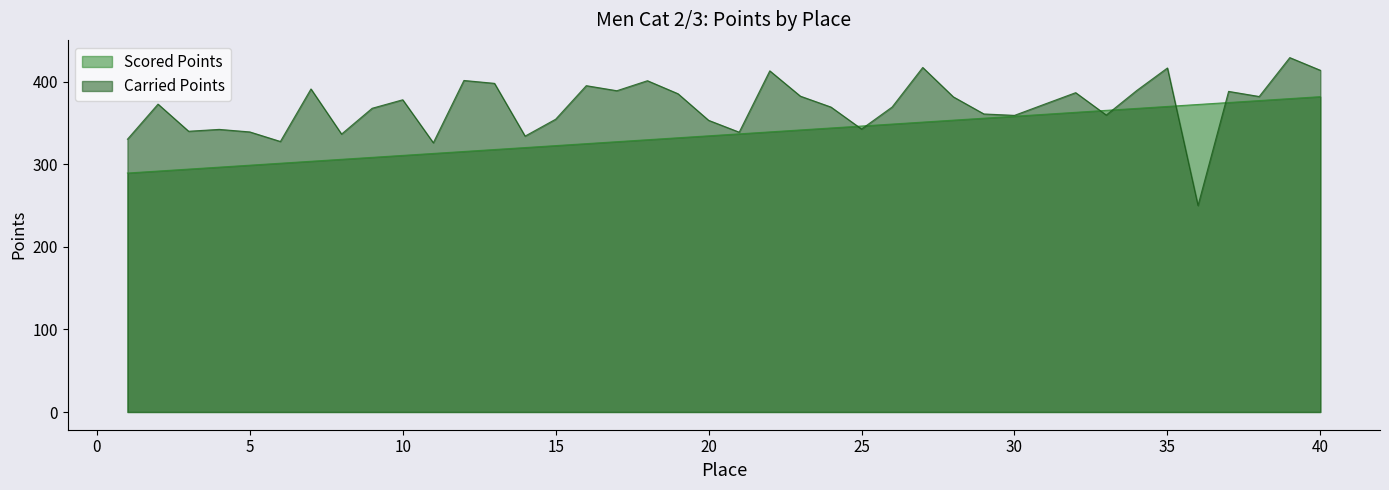

Reading left to right, what are all the values shown in this chart?

Scored Points: 289.4	291.7	294.1	296.5	298.9	301.2	303.6	306.0	308.3	310.7	313.1	315.5	317.8	320.2	322.6	324.9	327.3	329.7	332.0	334.4	336.8	339.2	341.5	343.9	346.3	348.6	351.0	353.4	355.8	358.1	360.5	362.9	365.2	367.6	370.0	372.4	374.7	377.1	379.5	381.8
Carried Points: 330.3	372.8	340.0	342.2	339.1	327.6	391.1	336.5	367.8	378.1	326.0	401.4	397.9	334.1	354.5	395.1	389.0	401.1	385.4	353.2	338.8	413.1	382.4	369.2	342.6	369.3	417.2	381.6	360.9	359.2	373.0	386.7	359.6	389.4	416.6	250.0	388.2	382.0	429.1	413.8